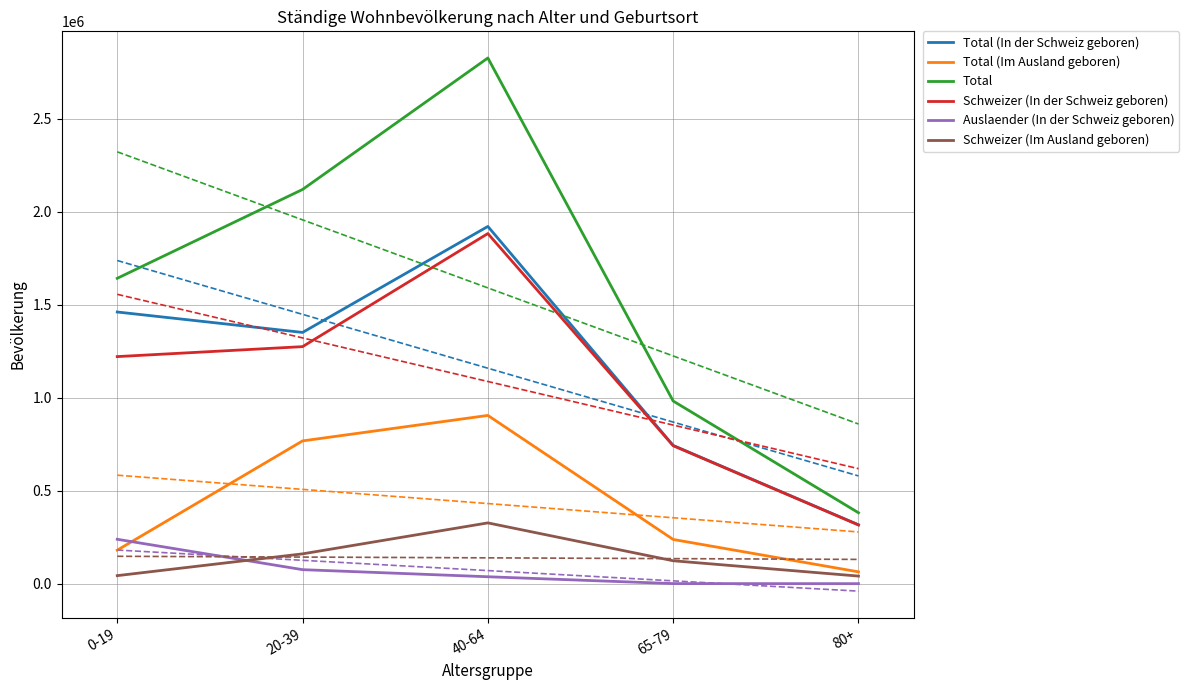

Read the Total value at 80+, to the nearest 10.

382290